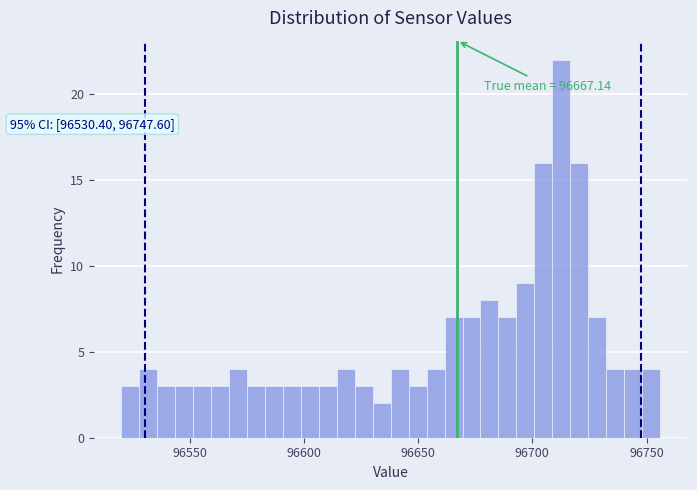

Around what value on the x-axis is the tallest bar? Give the approximate position of its centre, as read against the axis.

96715